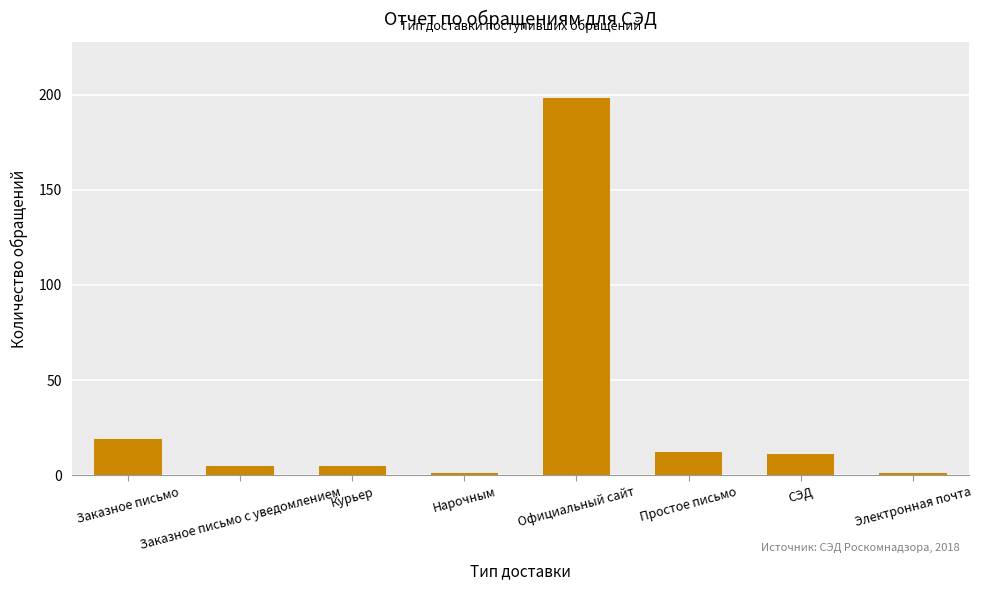

True or false: the data shows 12 at Простое письмо.

True